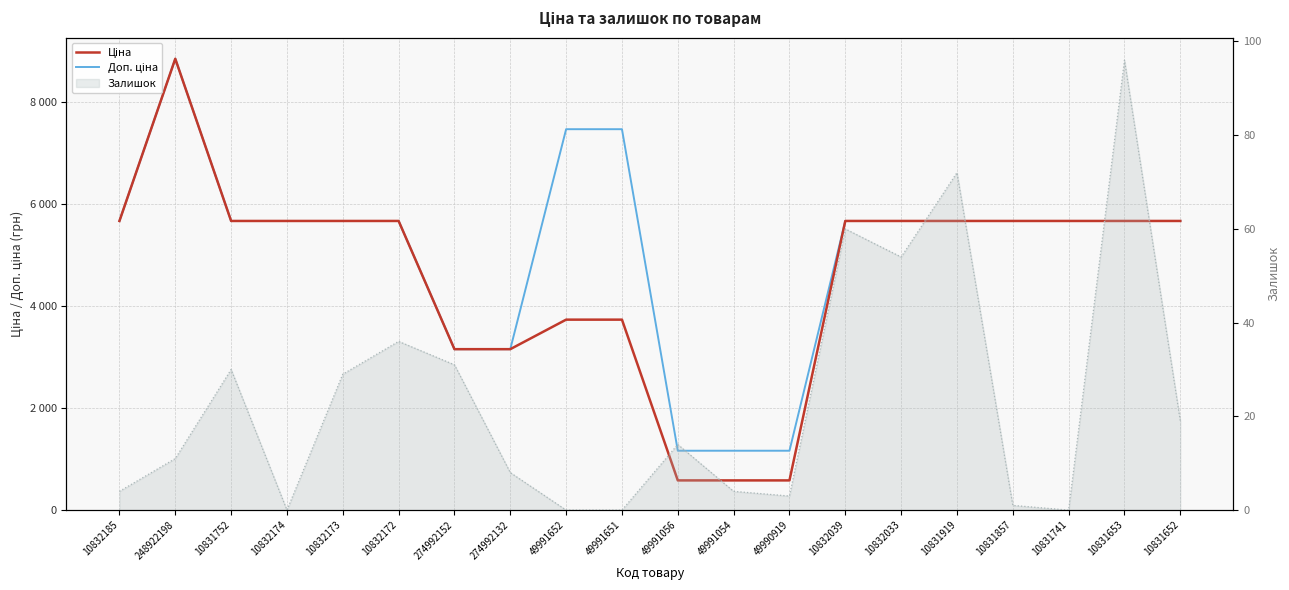

Between 274992132 and 10832033, which is larger?

10832033